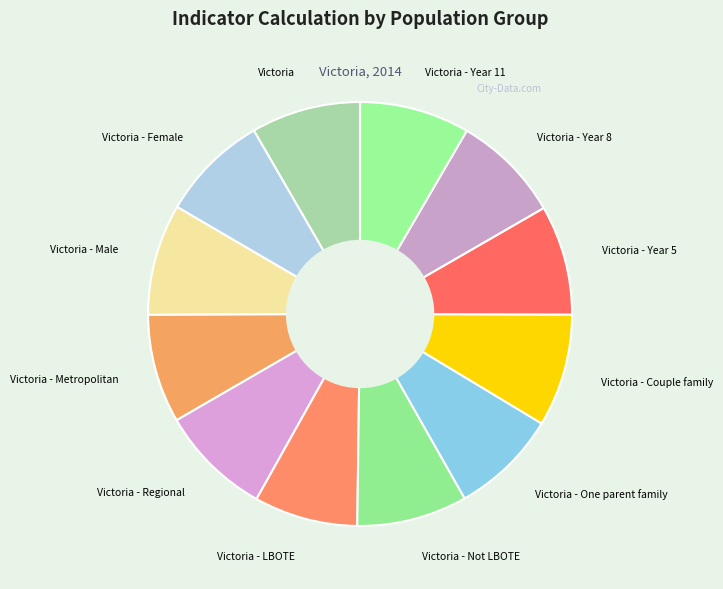

How many slices are in this pie chart?

12